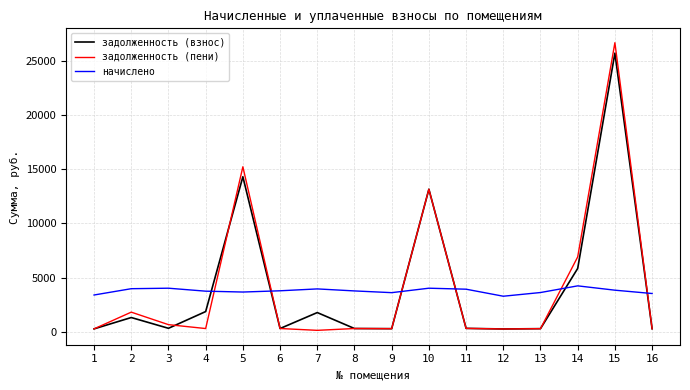

True or false: начислено has a value of 5772.2 at 5.

False